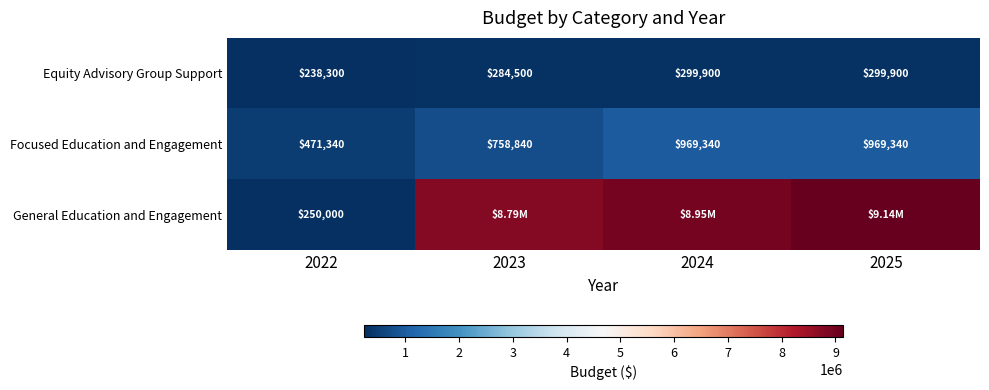

Is the value of Focused Education and Engagement at 2024 greater than the value of Equity Advisory Group Support at 2022?

Yes